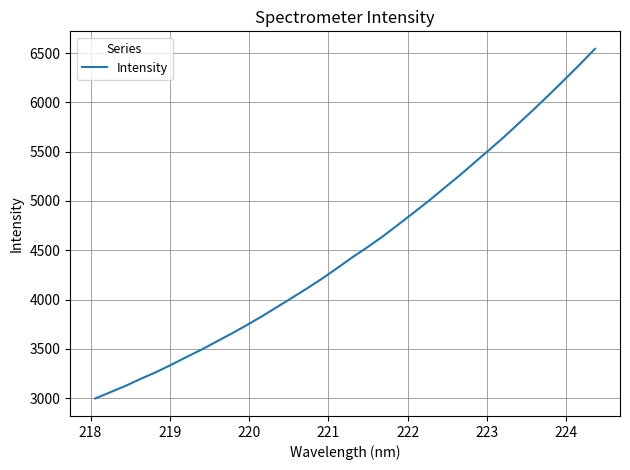

What is the difference between the maximum and minimum values?

3547.9